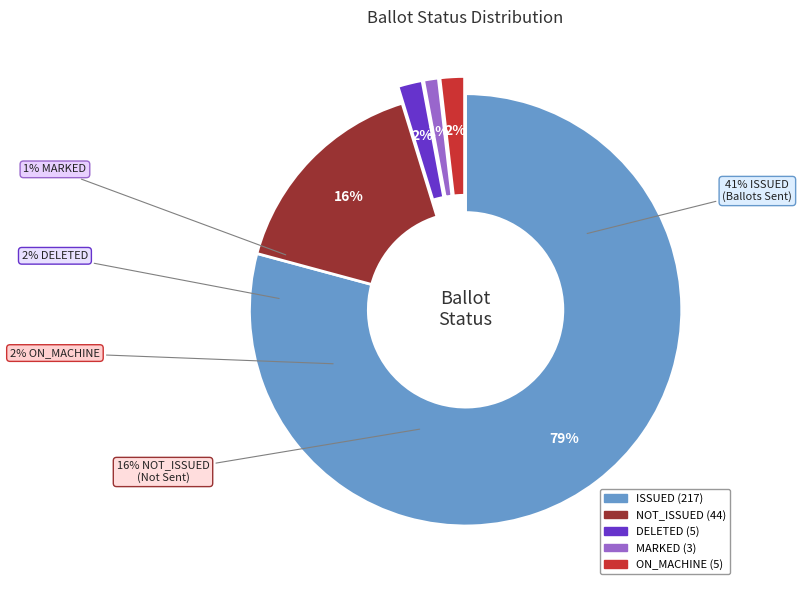

Which category accounts for the majority?

ISSUED